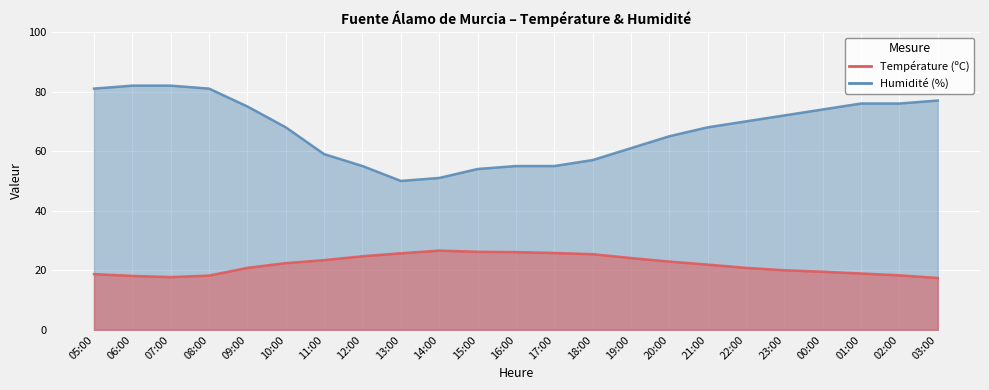

How many lines are shown in the chart?

2